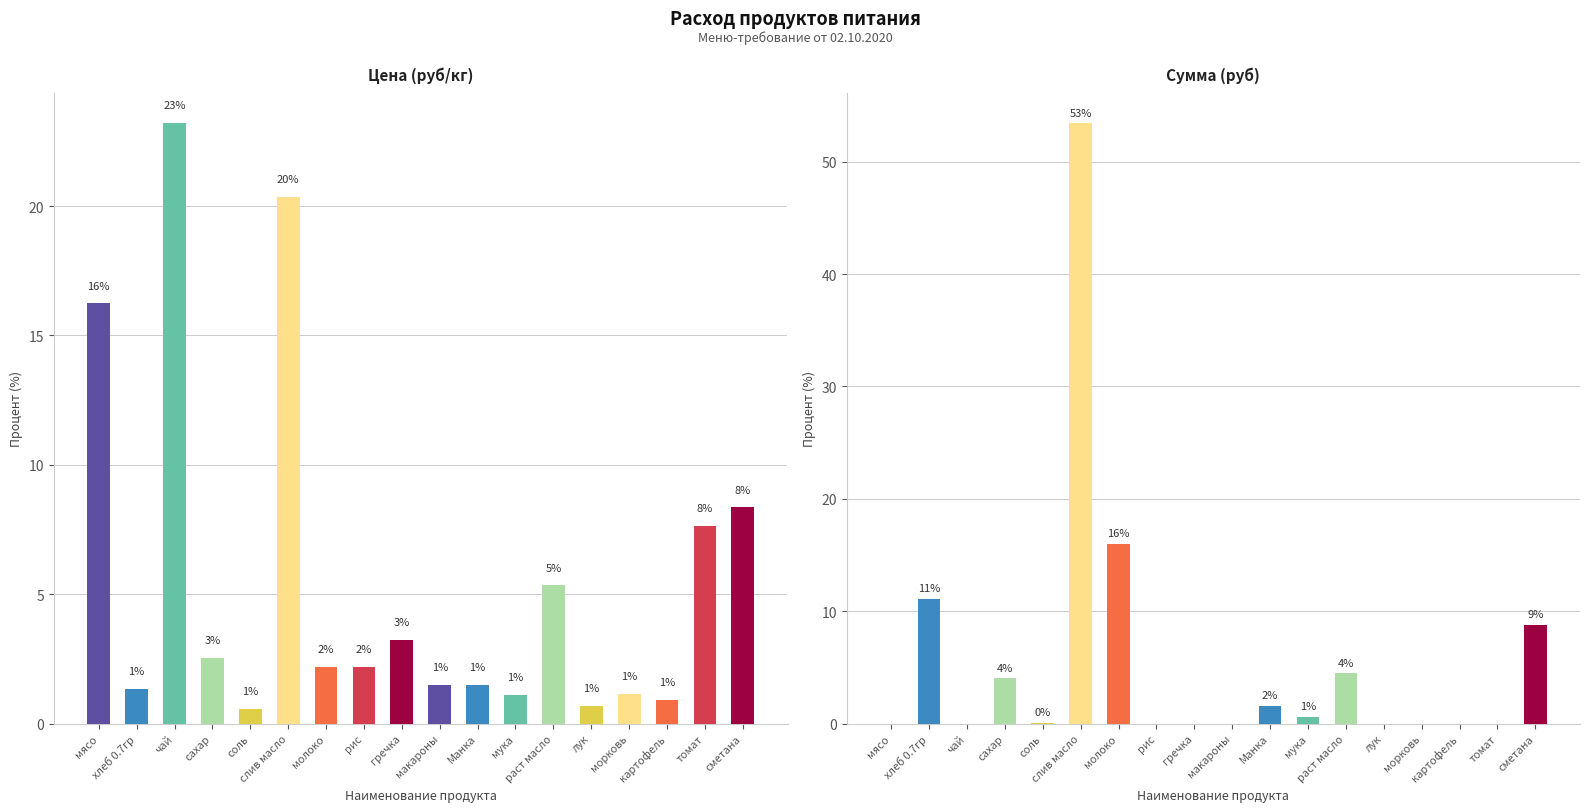

Rank the series by their maximum value, from lowest to highest.

Цена (руб/кг), Сумма (руб)